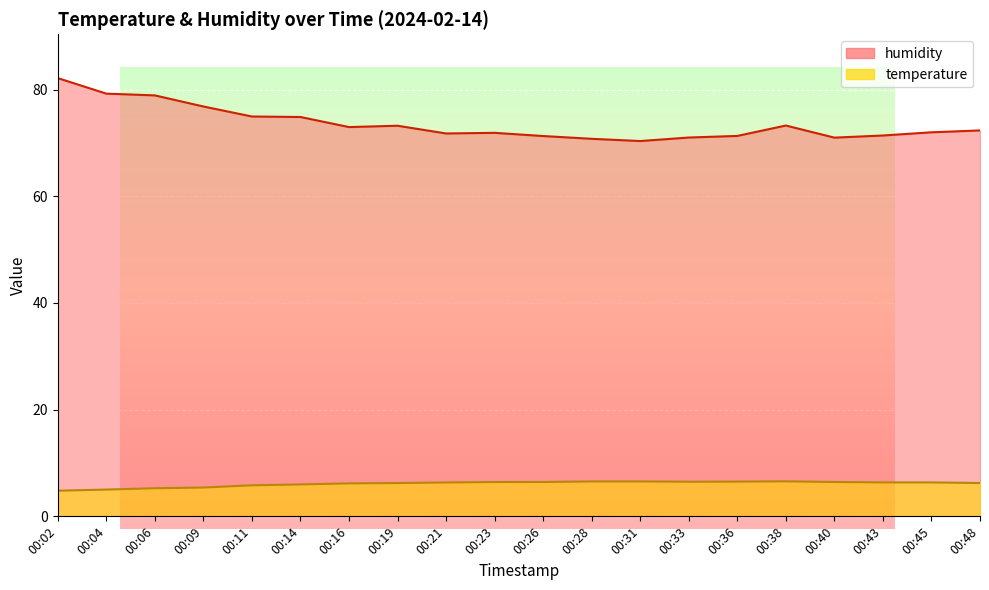

Where is the first local maximum for temperature?

00:38